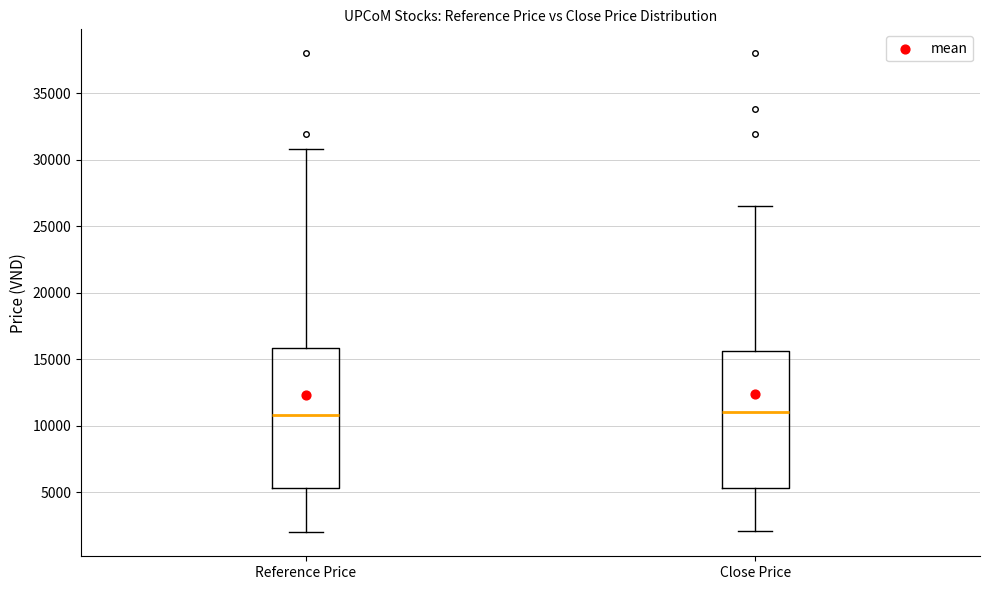

Where is the lower edge of the box for Reference Price on the y-axis? The values are not printed on the chart, so give them approximately, as read against the axis.

5500